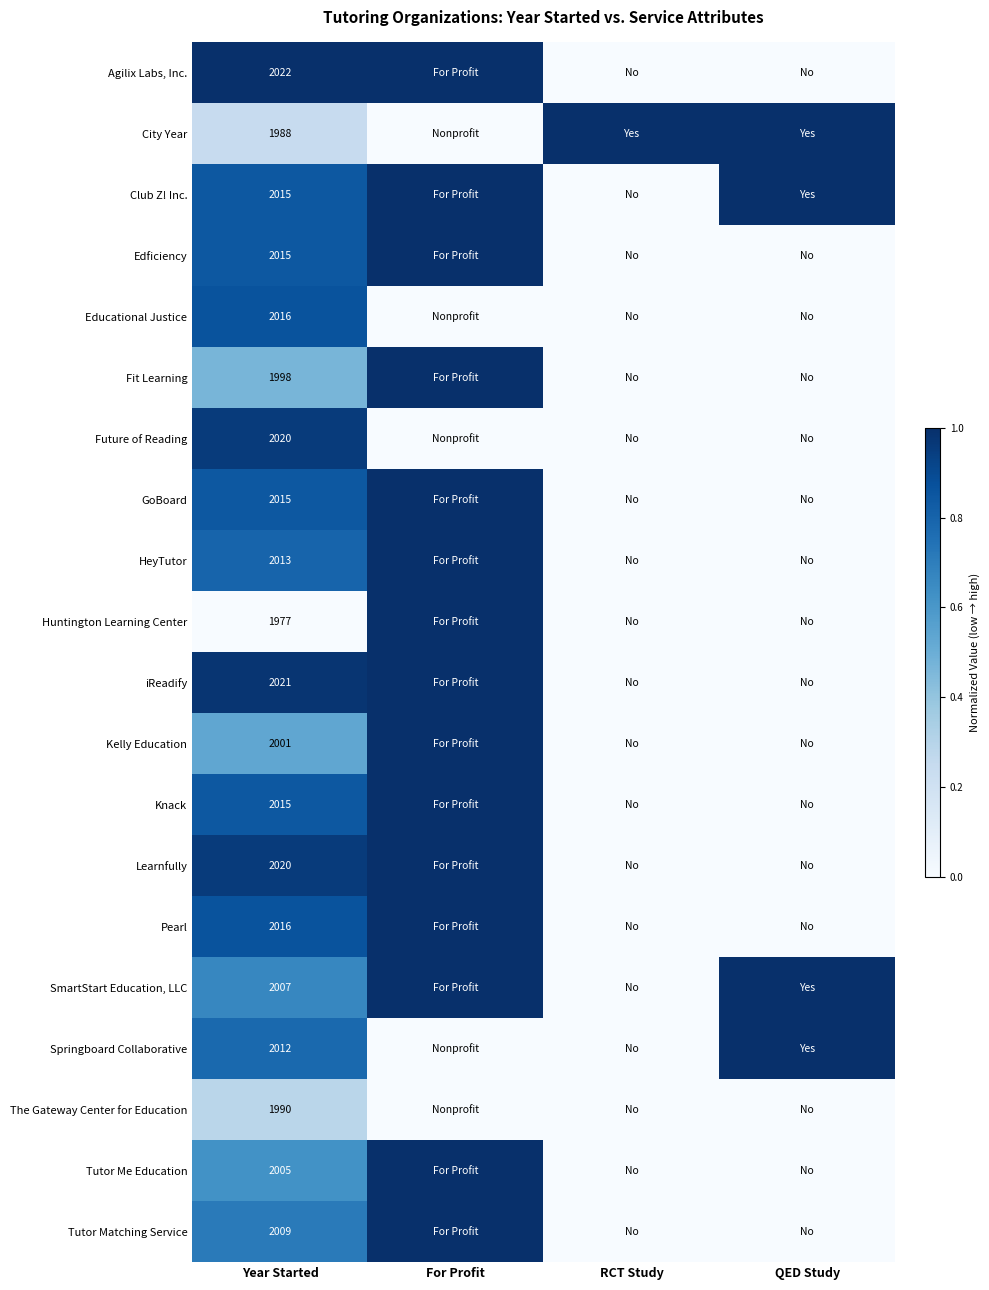

What is the total value across all series at Year Started?

40175